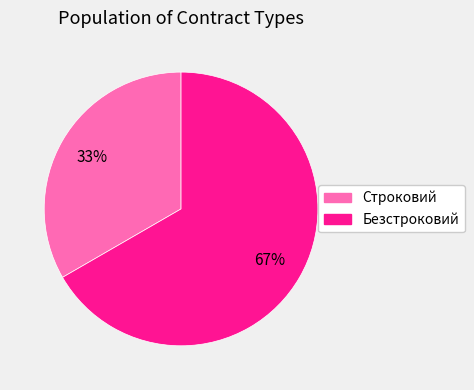

To the nearest percent, what percentage of the pie is Строковий?

33%